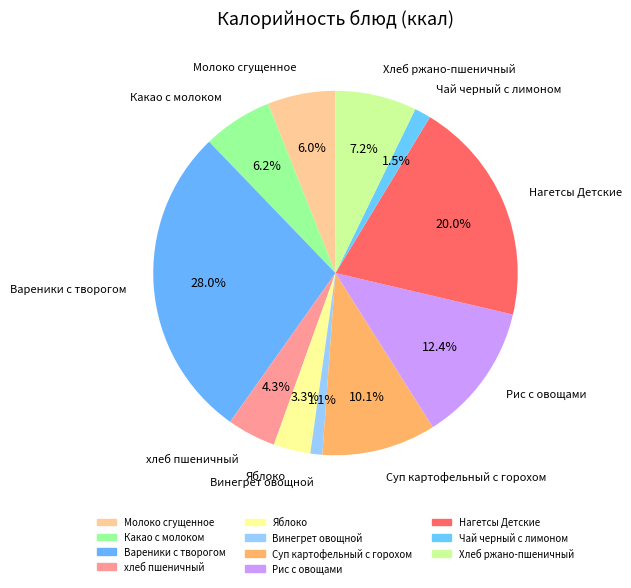

Which slice is the largest?

Вареники с творогом